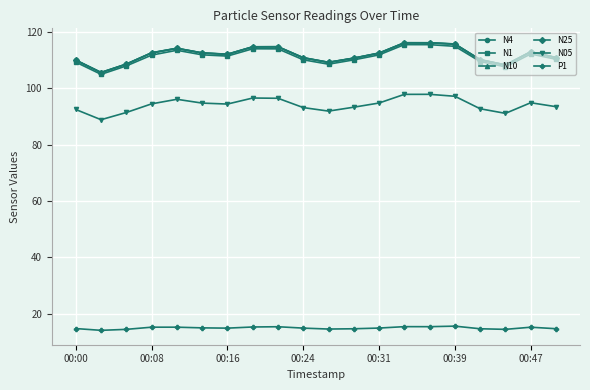

Does the chart display data point markers on the line(s)?

Yes